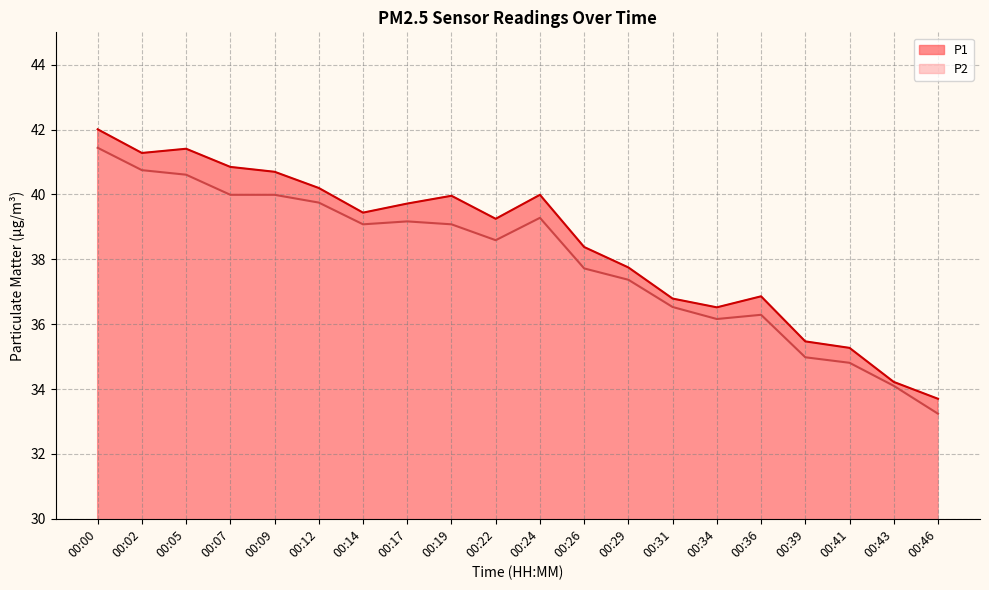

What is the difference between the P2 values at 00:07 and 00:12?

0.2